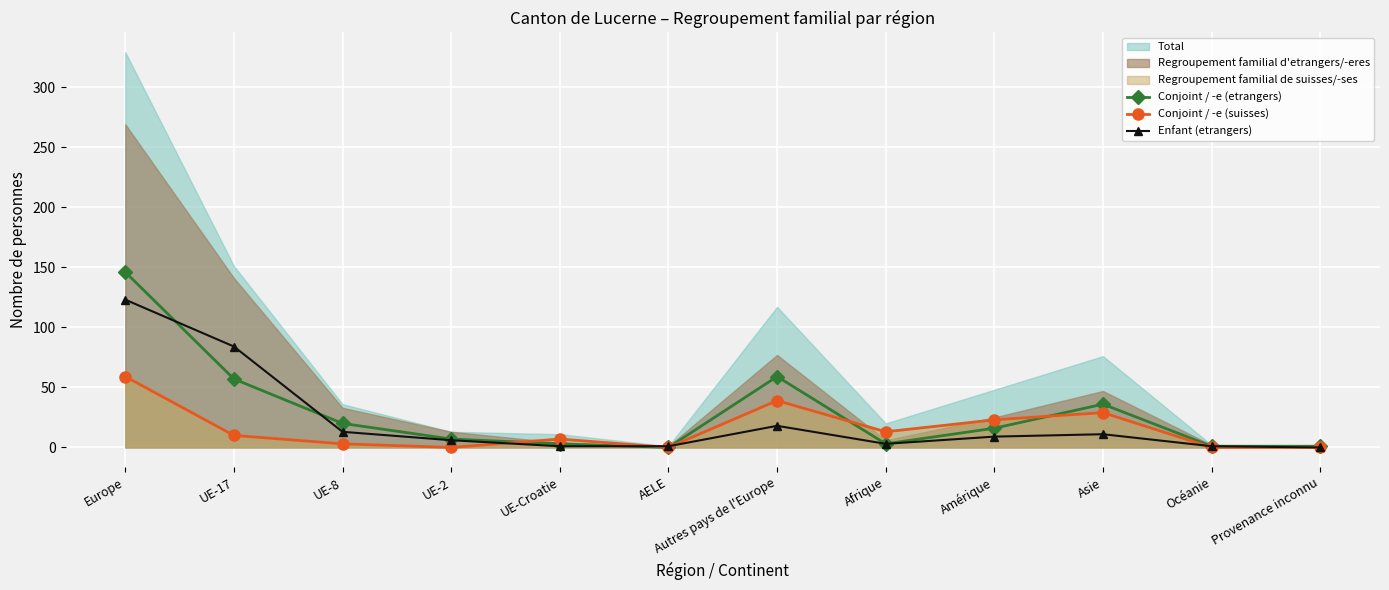

Is it true that Conjoint / -e (etrangers) equals 20 at UE-8?

True